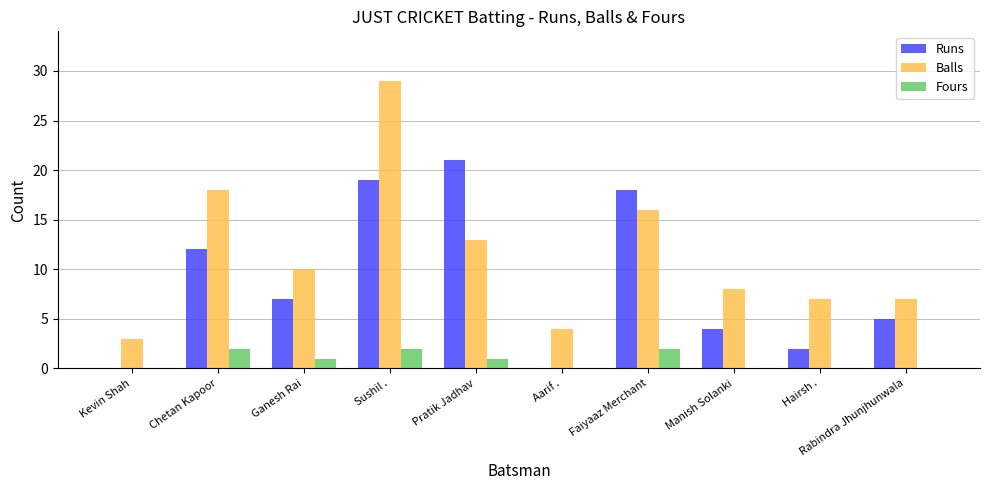

Are the bars horizontal?

No